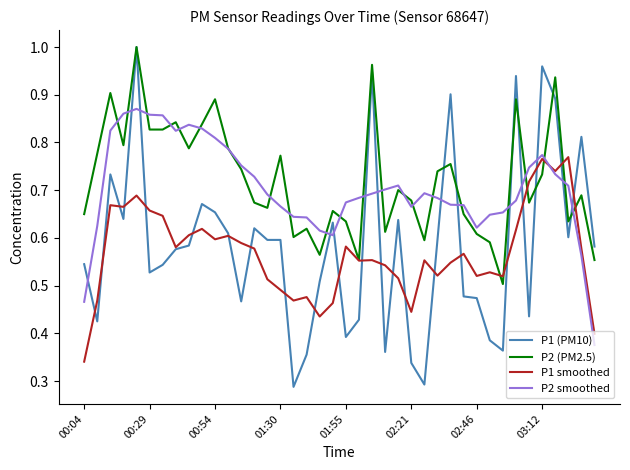

True or false: P1 (PM10) and P2 smoothed intersect in this chart.

True